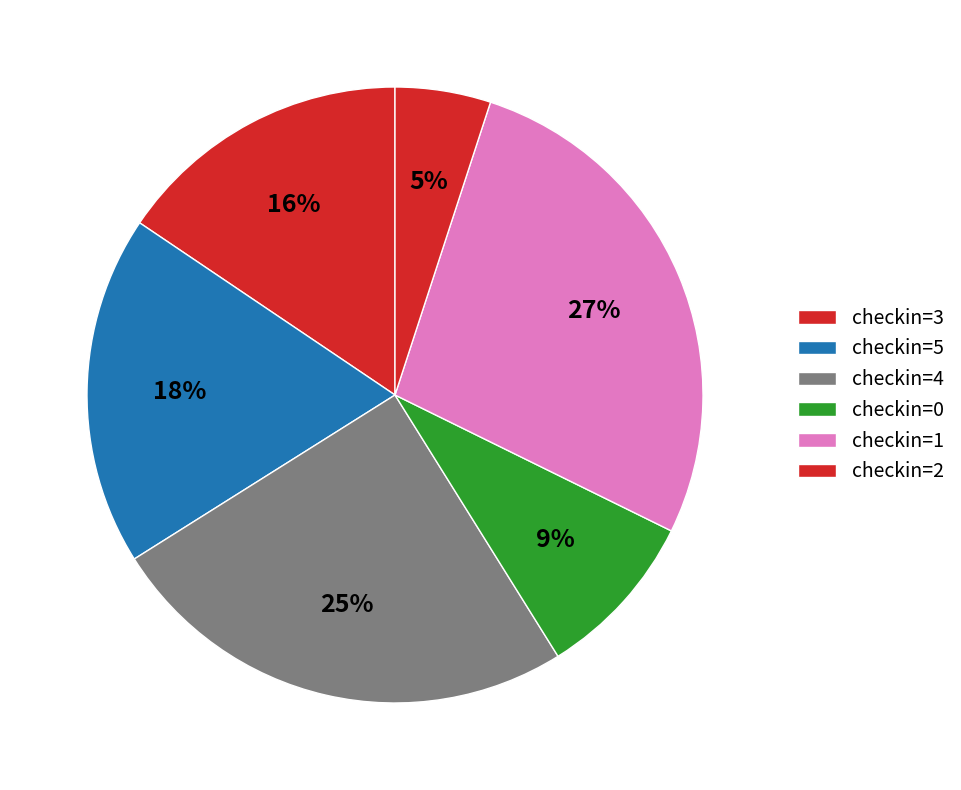

How many segments does this pie chart have?

6